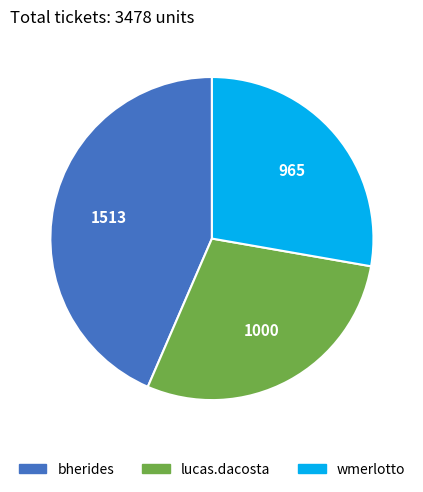

How many segments does this pie chart have?

3